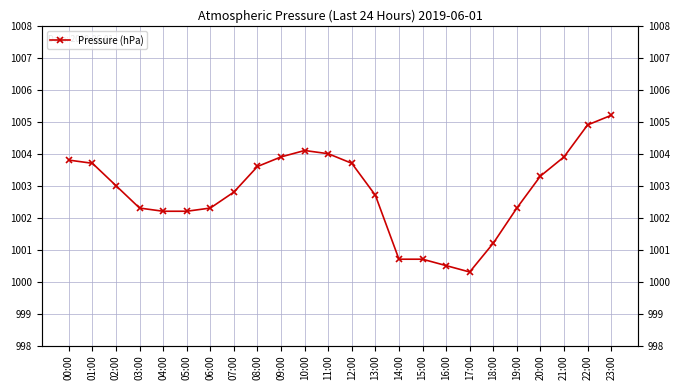

At which label does the data first exceed 1003?

00:00